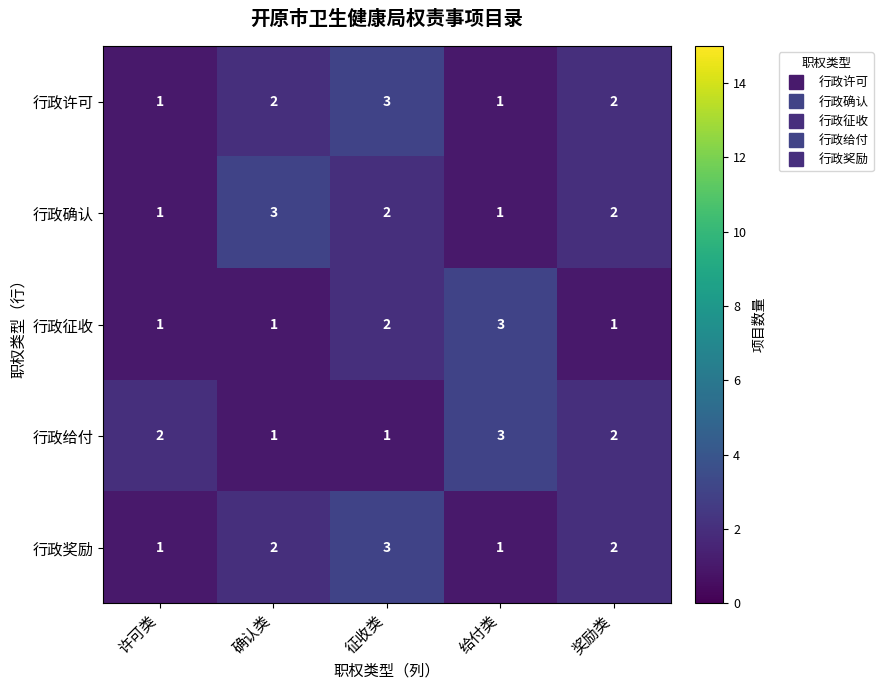

What is the difference between the highest and lowest values at 许可类?

1